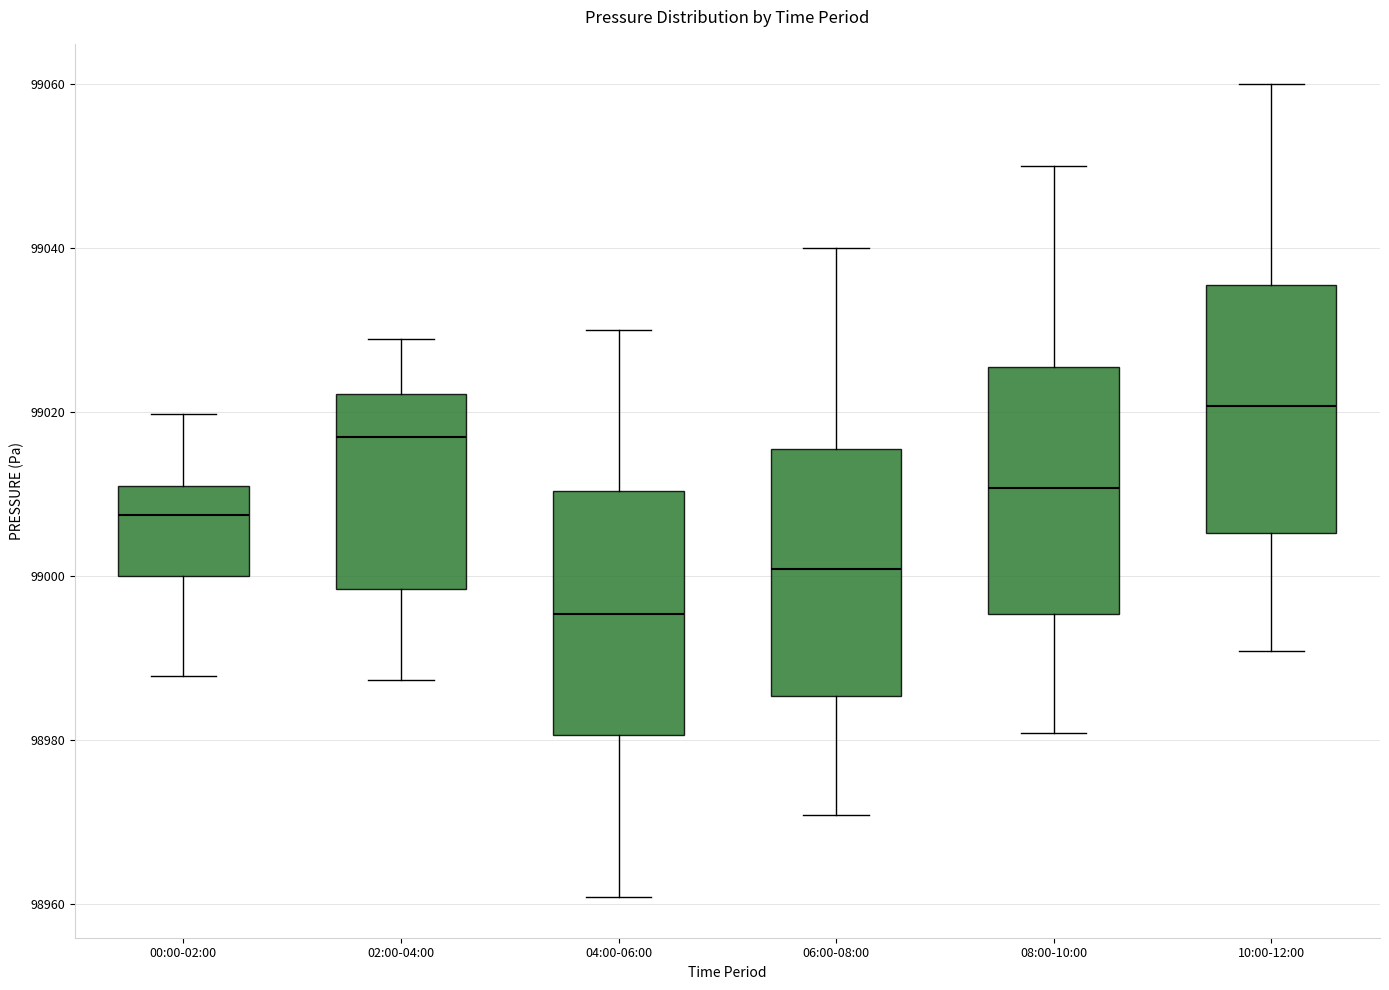

Where does the median line of the box for 02:00-04:00 sit on the y-axis? The values are not printed on the chart, so give them approximately, as read against the axis.

99016